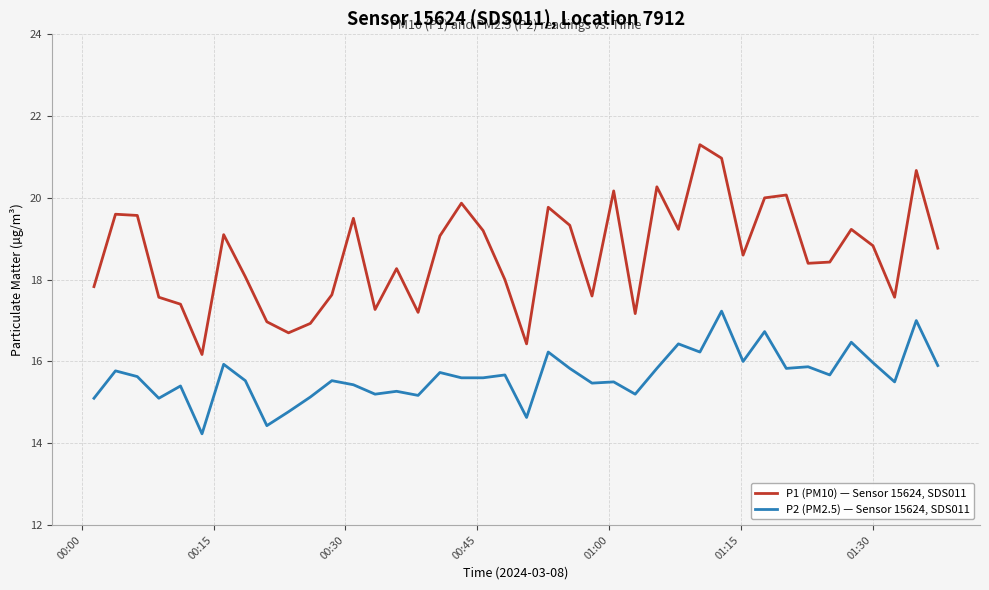

Rank the series by their average value, from highest to lowest.

P1 (PM10) — Sensor 15624, SDS011, P2 (PM2.5) — Sensor 15624, SDS011